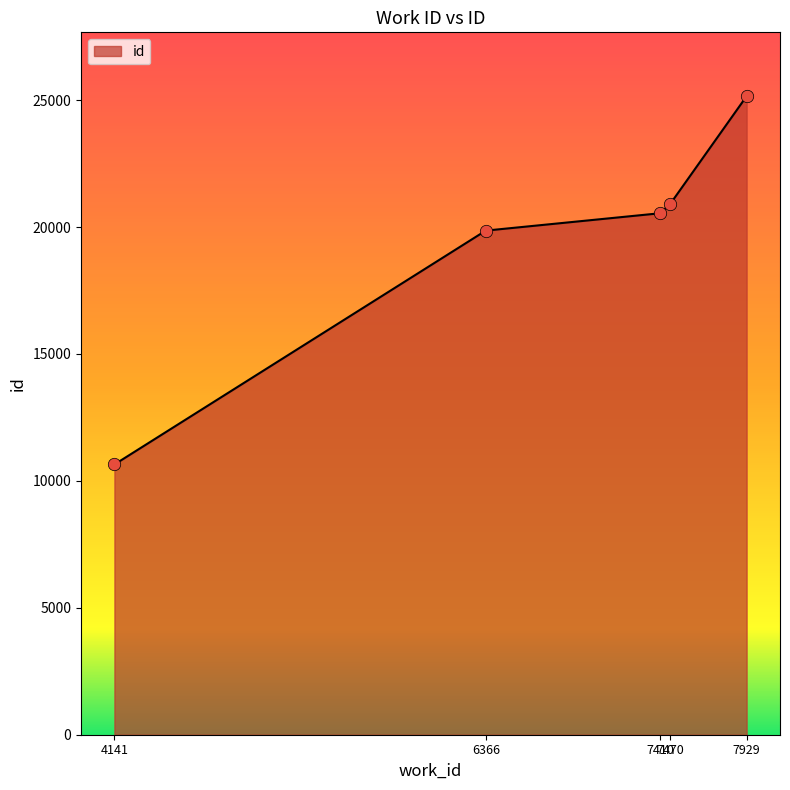

Which has a higher value, 4141 or 7929?

7929